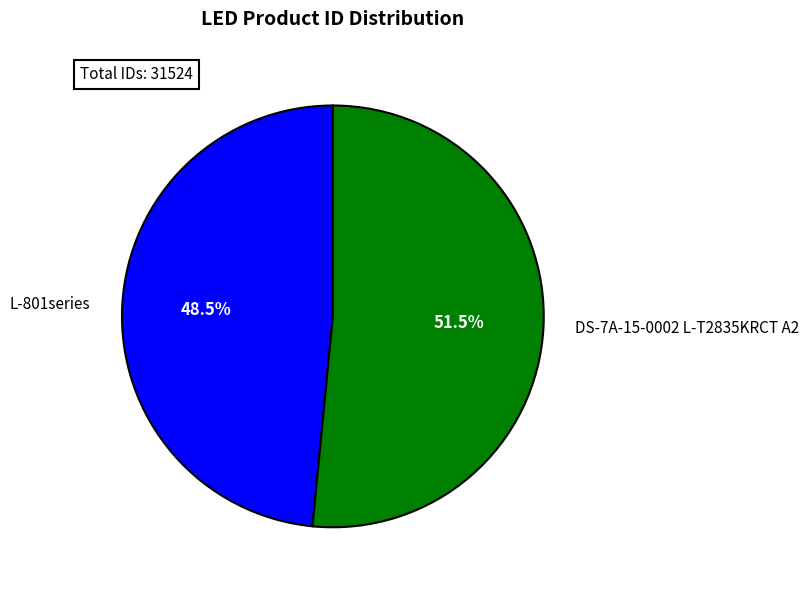

Which category has the smallest portion of the pie?

L-801series